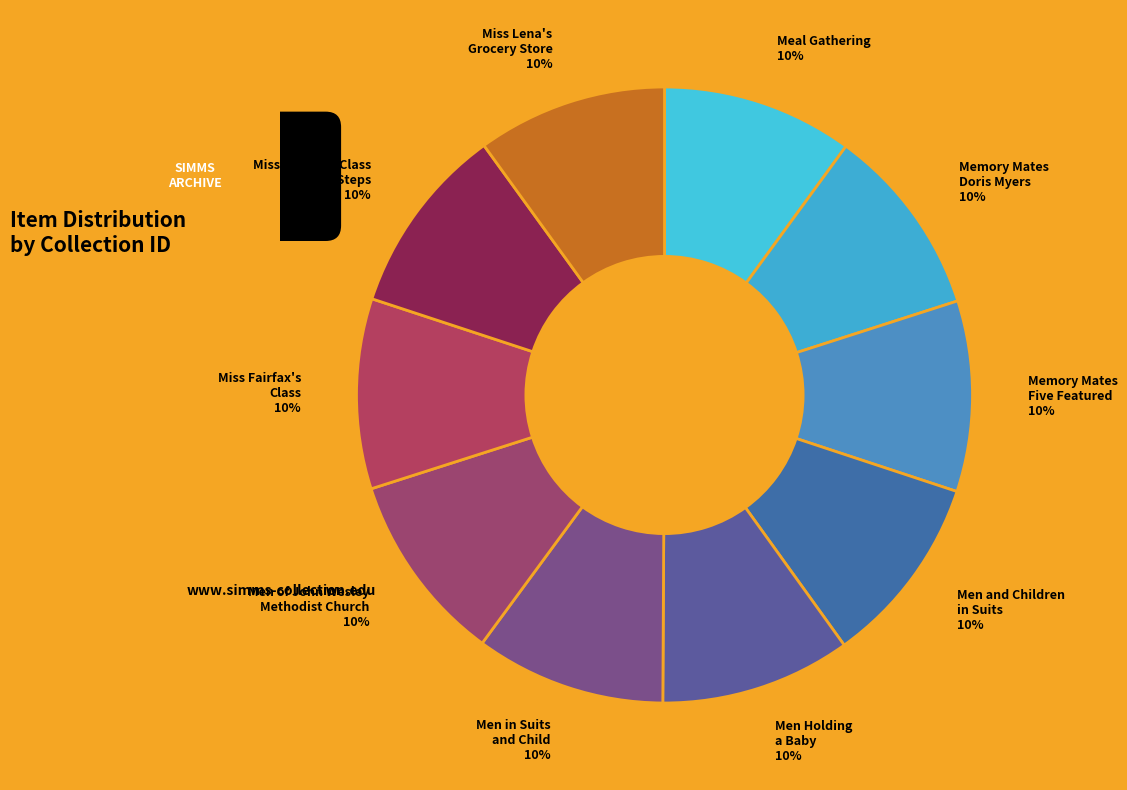

To the nearest percent, what percentage of the pie is Men and Children in Suits 10%?

10%